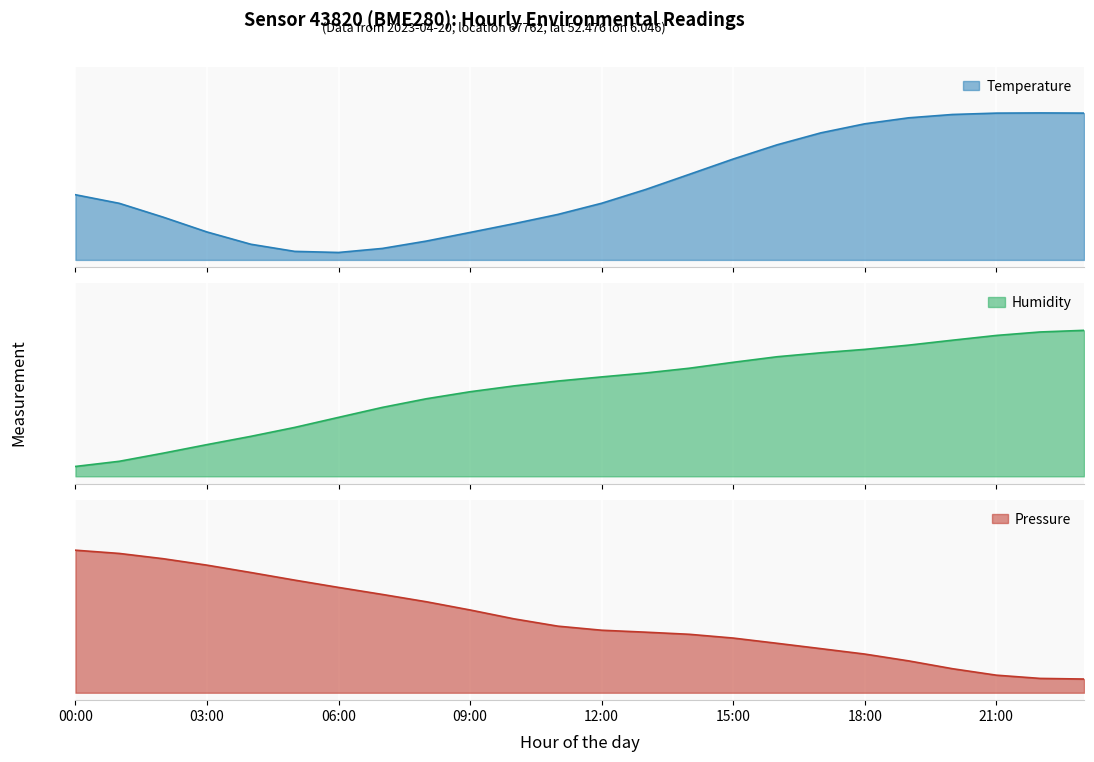

What is the approximate value of humidity at 21:00?

0.9